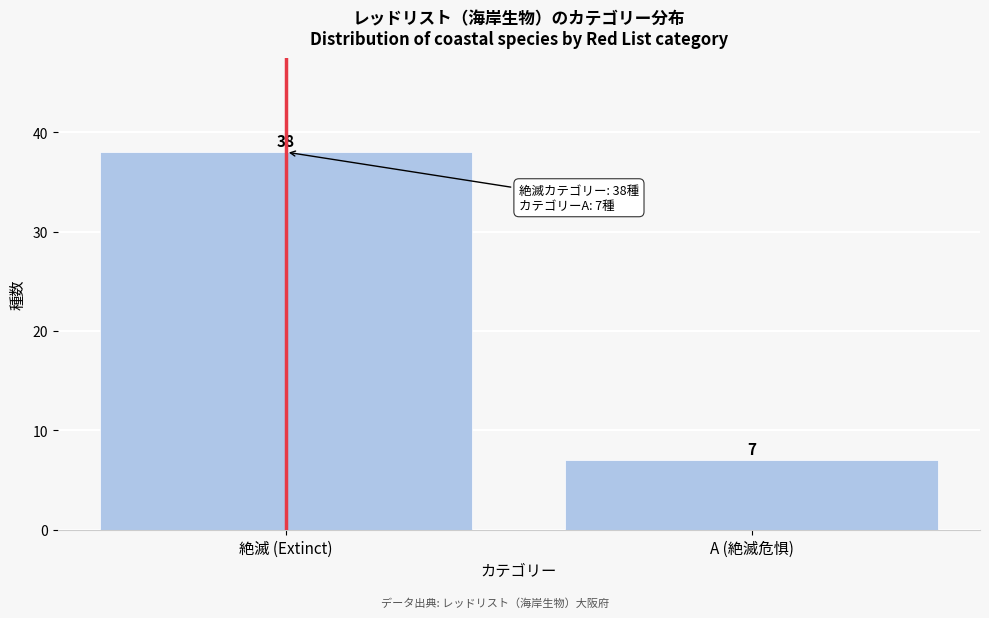

Reading left to right, transcribe all the data shown in this chart.

38	7